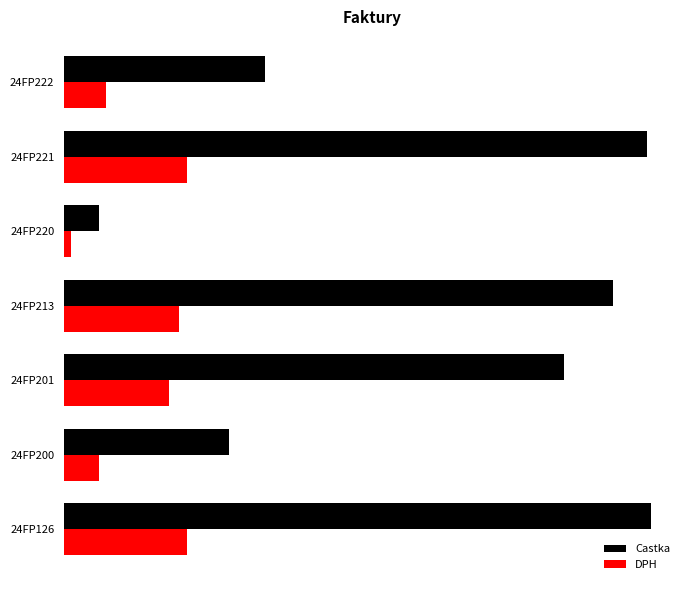

What is the maximum value shown in the chart?

1392.4